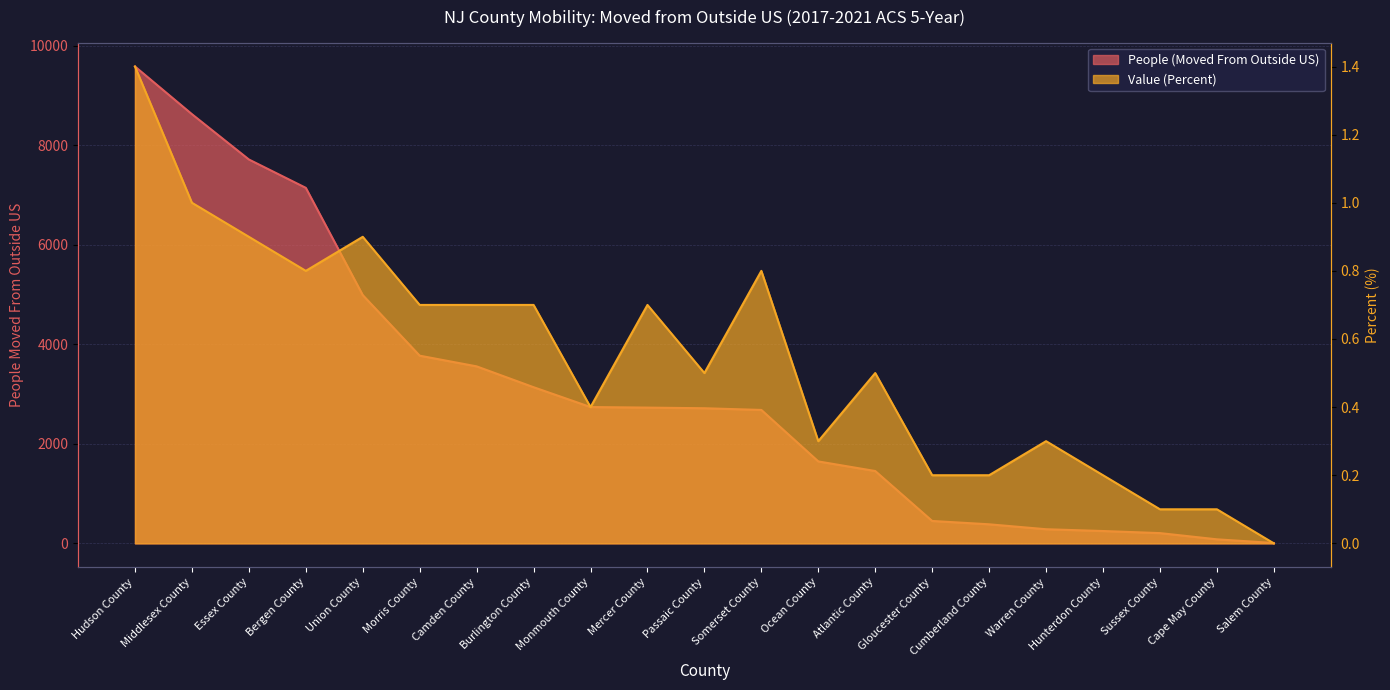

At which category does the chart reach its minimum across all series?

Salem County